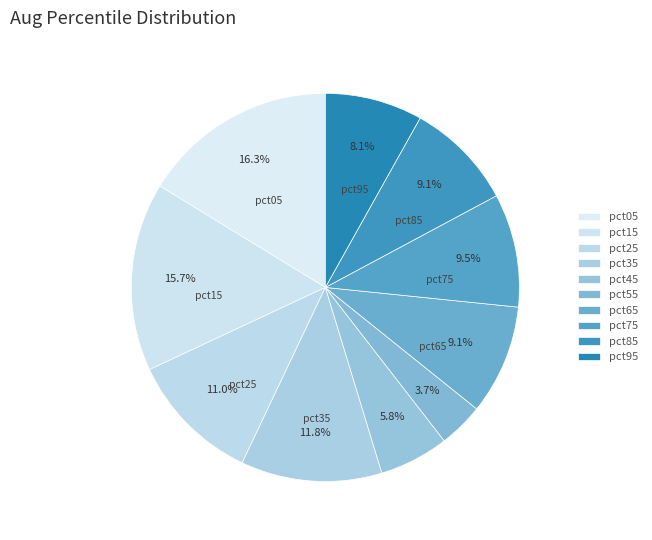

How many slices are in this pie chart?

10